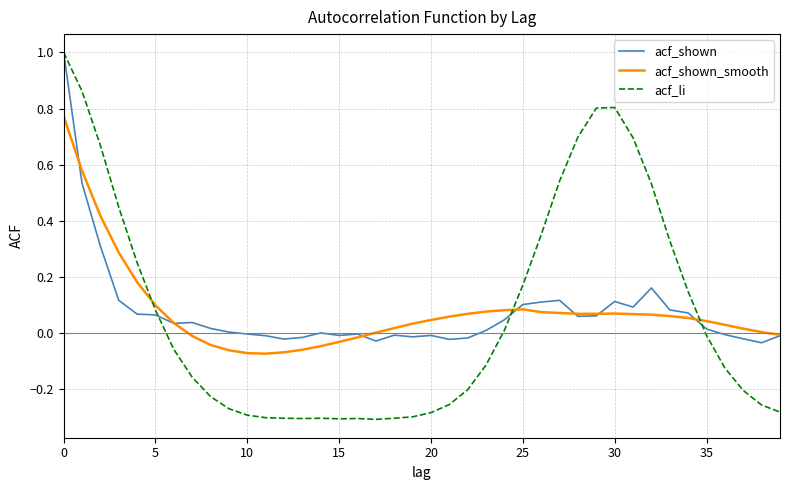

What is the greatest value displayed?

1.0